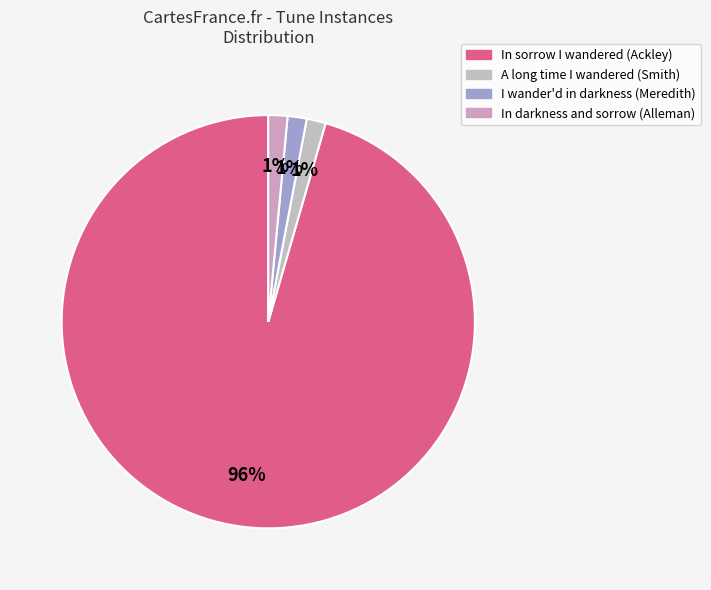

What percentage is the I wander'd in darkness (Meredith) slice, to the nearest percent?

1%